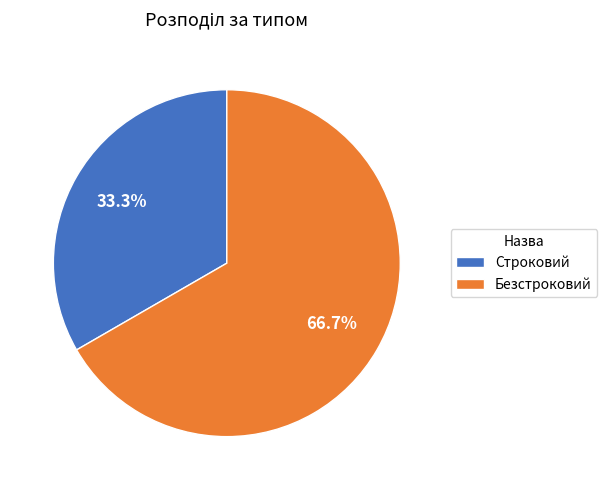

Does Строковий represent more than half of the total?

No